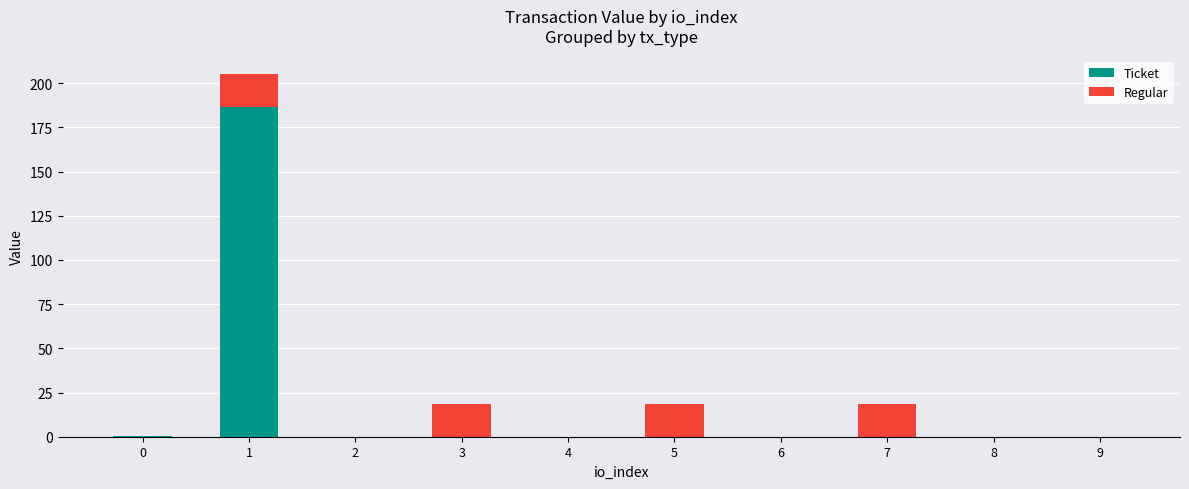

What is the total value across all series at 5?

18.7